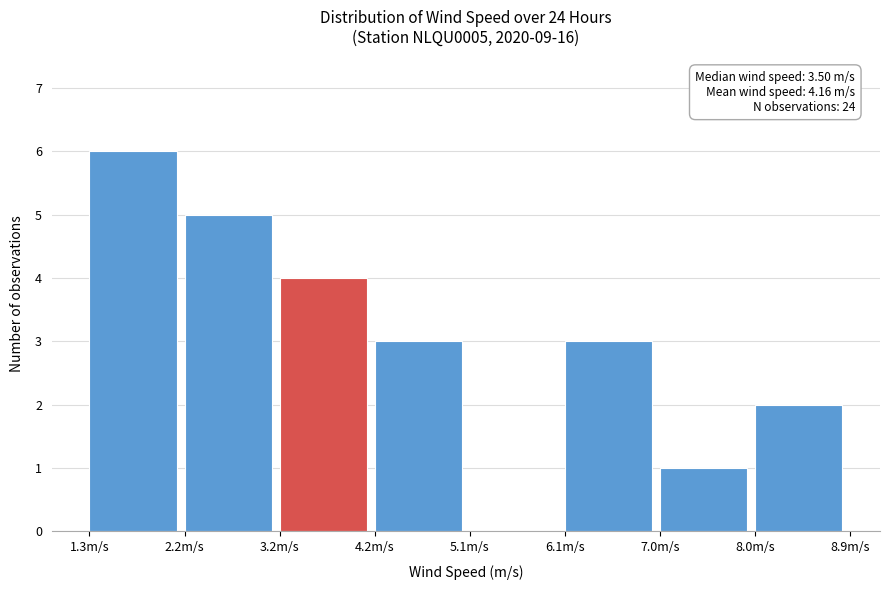

Over which range of the x-axis is the bar tallest?

1.3 to 2.2